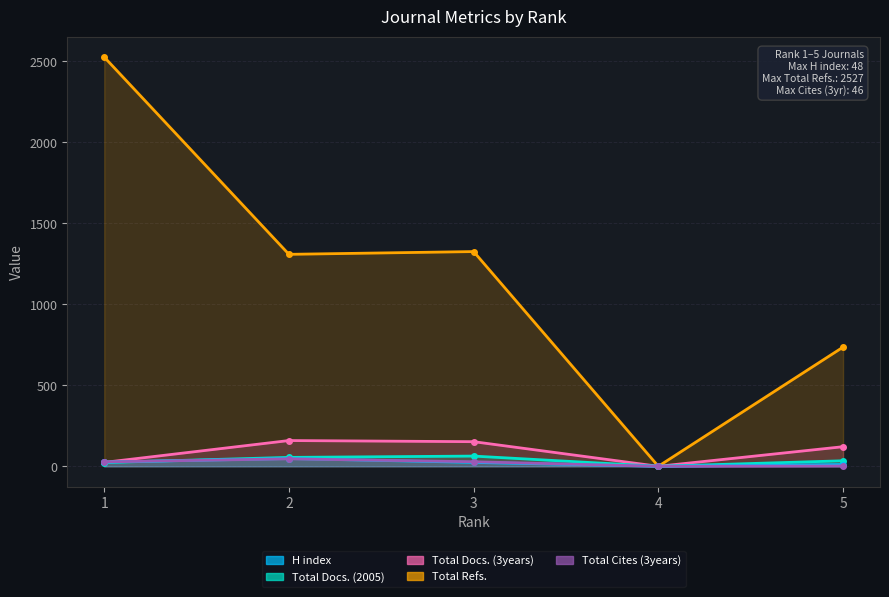

What are all the series names shown in the legend?

H index, Total Docs. (2005), Total Docs. (3years), Total Refs., Total Cites (3years)